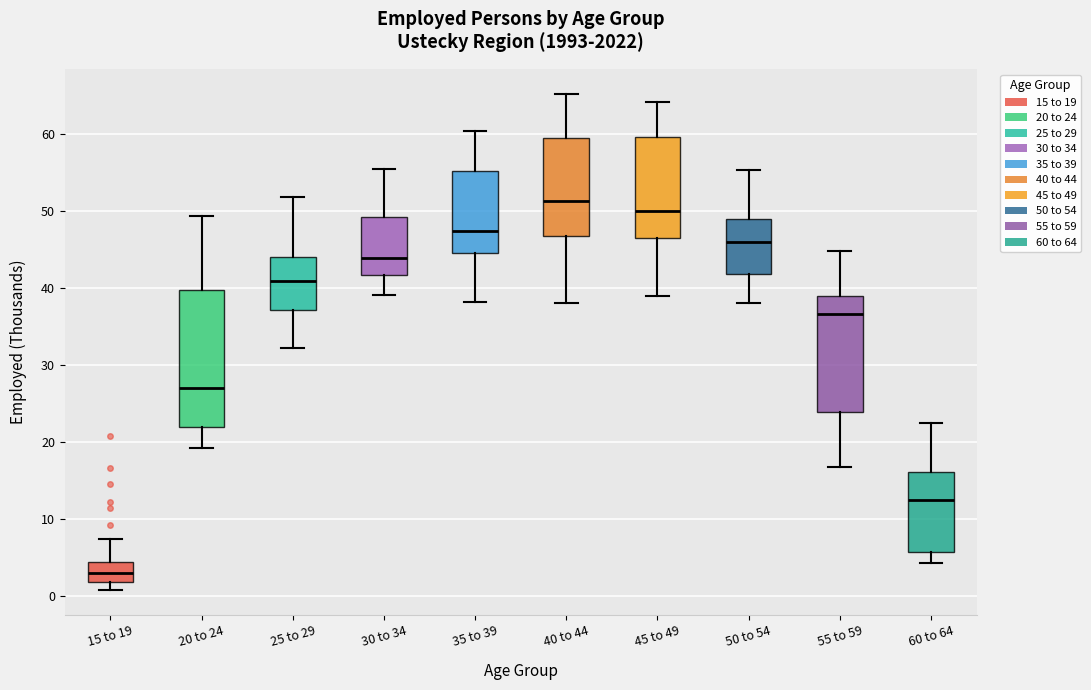

Where is the upper edge of the box for 15 to 19 on the y-axis? The values are not printed on the chart, so give them approximately, as read against the axis.

4